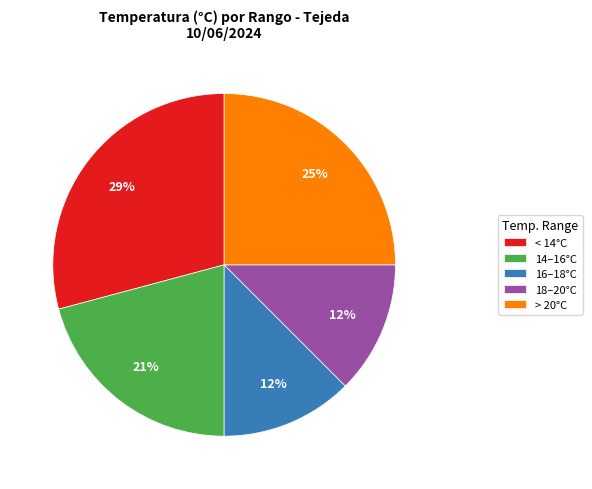

Is the sum of > 20°C and 14–16°C greater than half?

No